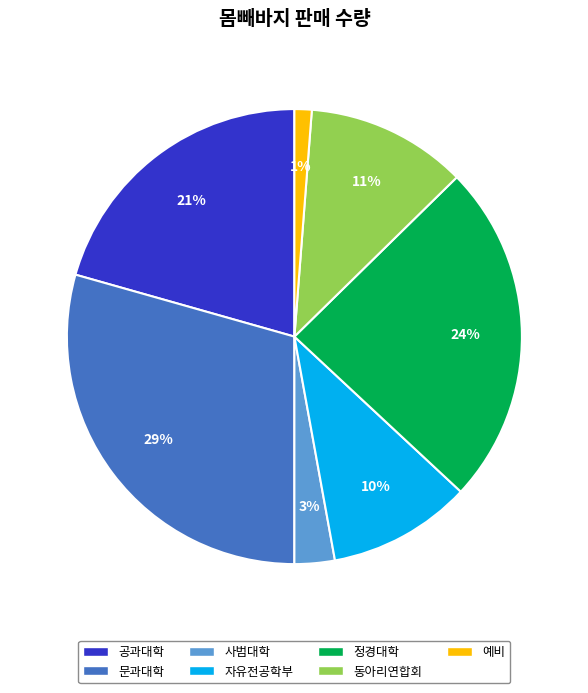

To the nearest percent, what is the average slice percentage?

14%